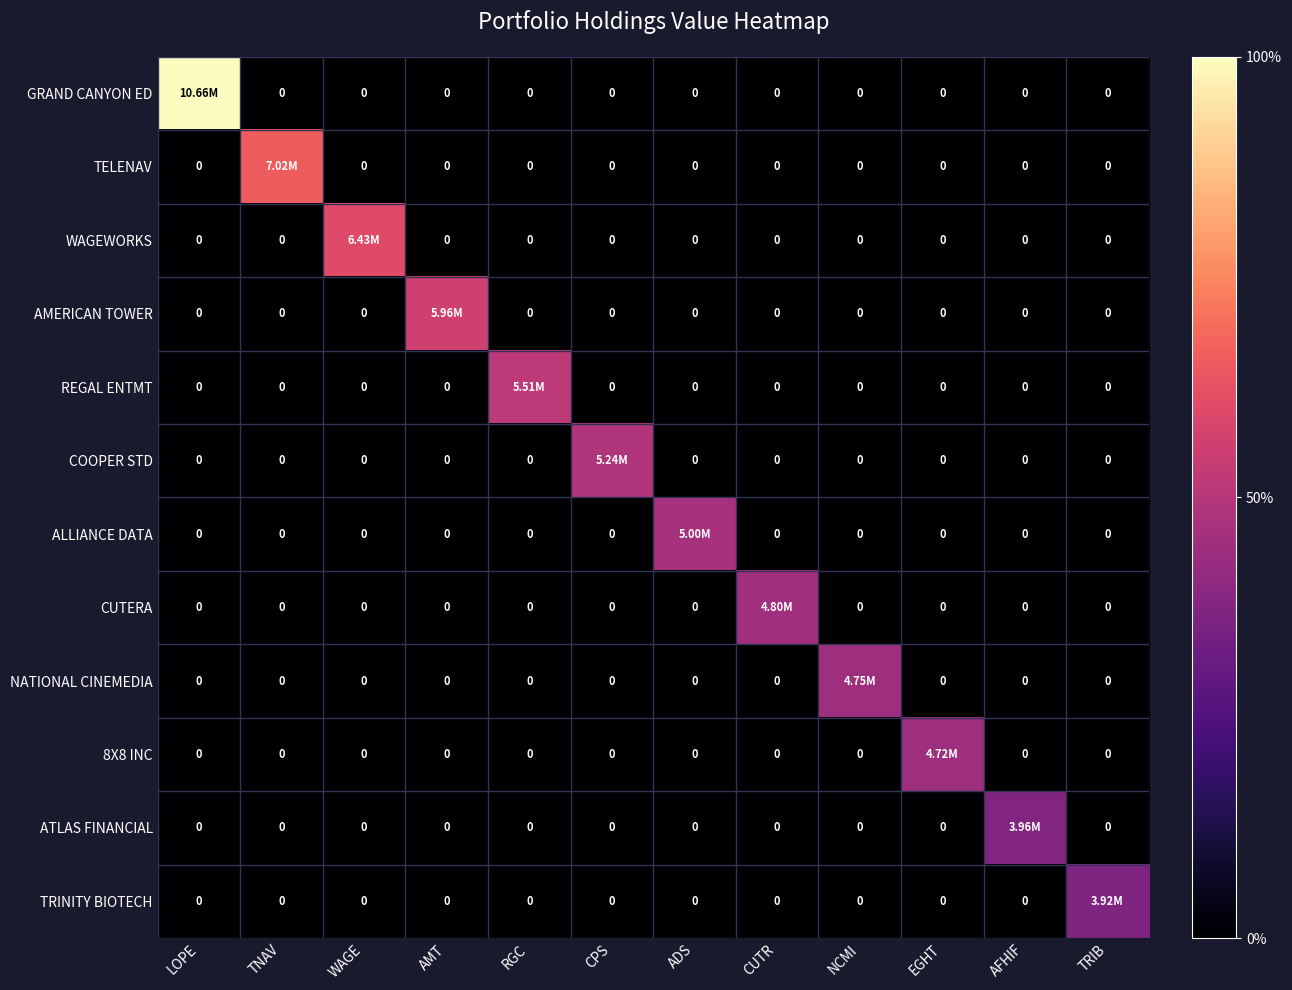

What is the average value of the TELENAV series?

585000